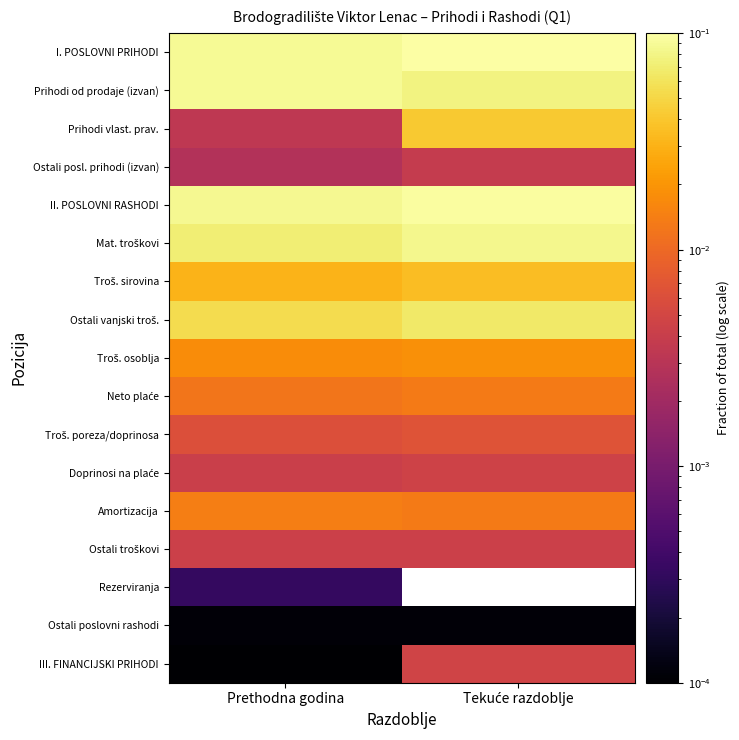

The value of Ostali troškovi at Tekuće razdoblje is 0.0. True or false?

True